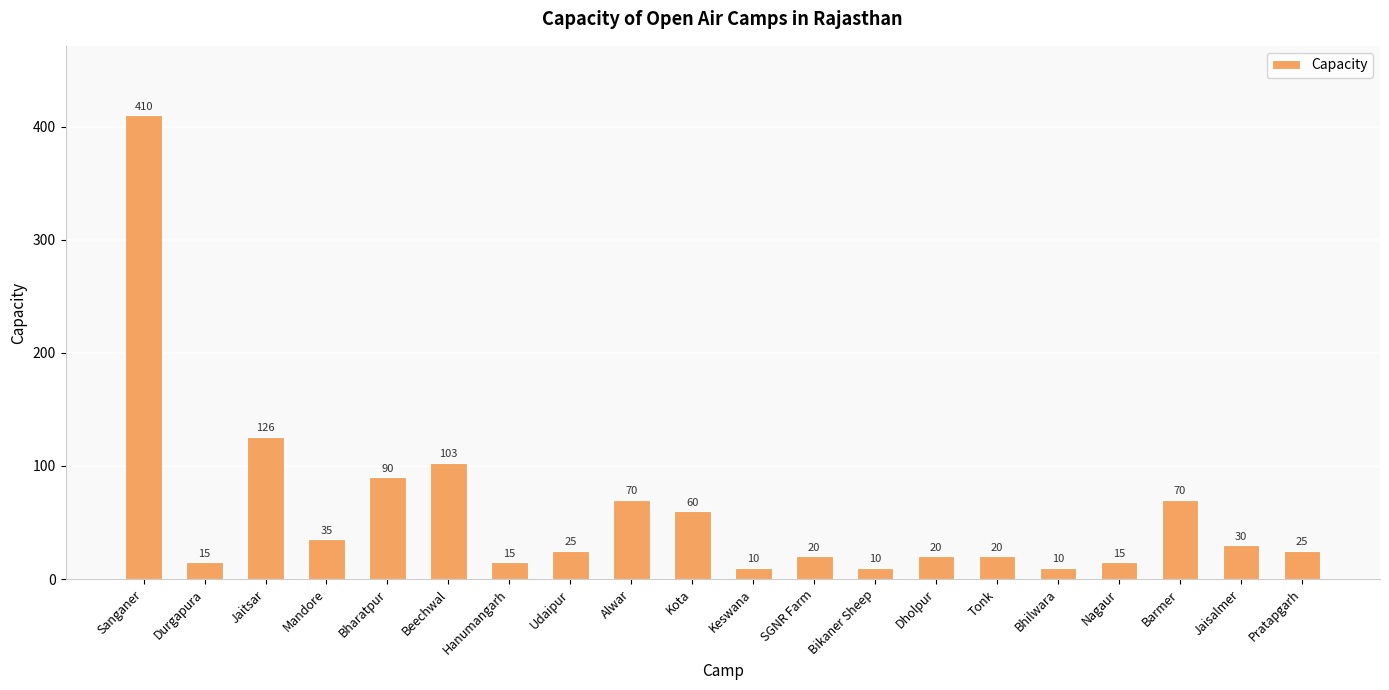

What is the maximum value shown in the chart?

410